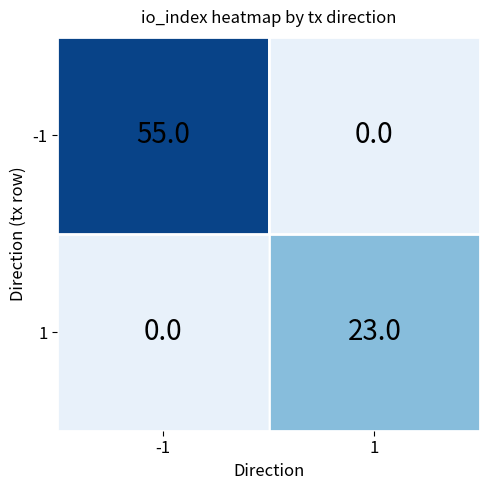

What is the total value across all series at 1?

23